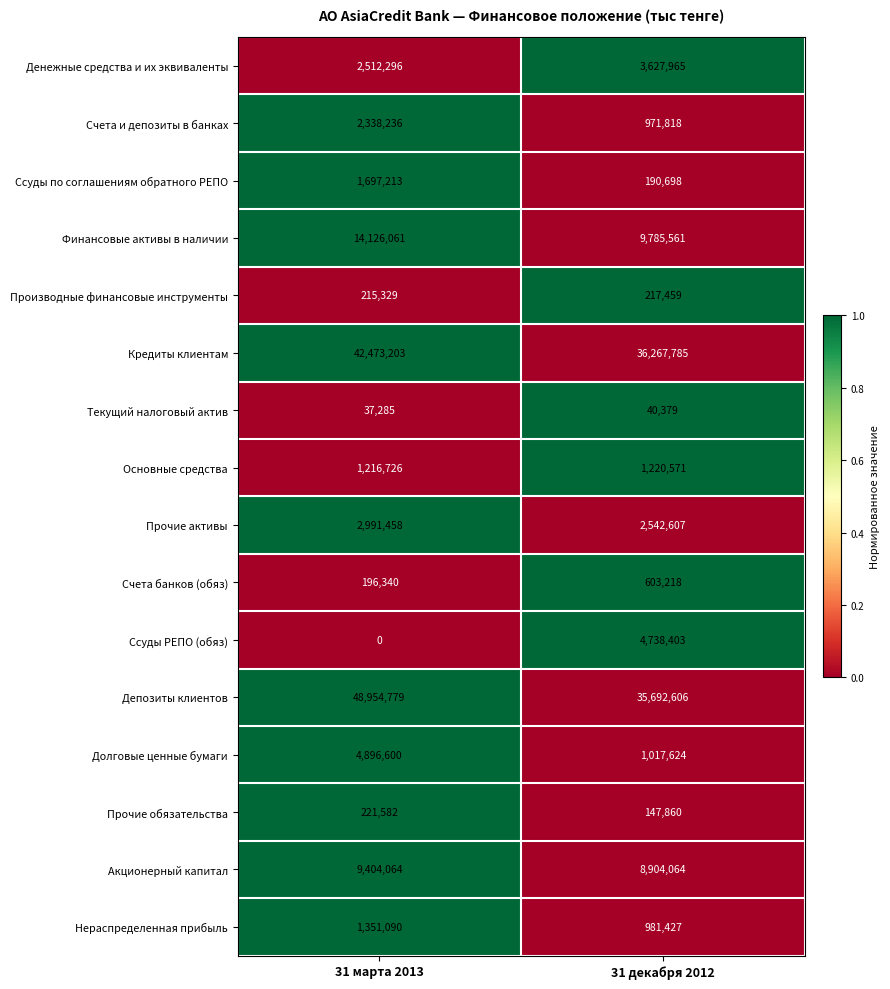

What is the difference between the Основные средства values at 31 марта 2013 and 31 декабря 2012?

3845